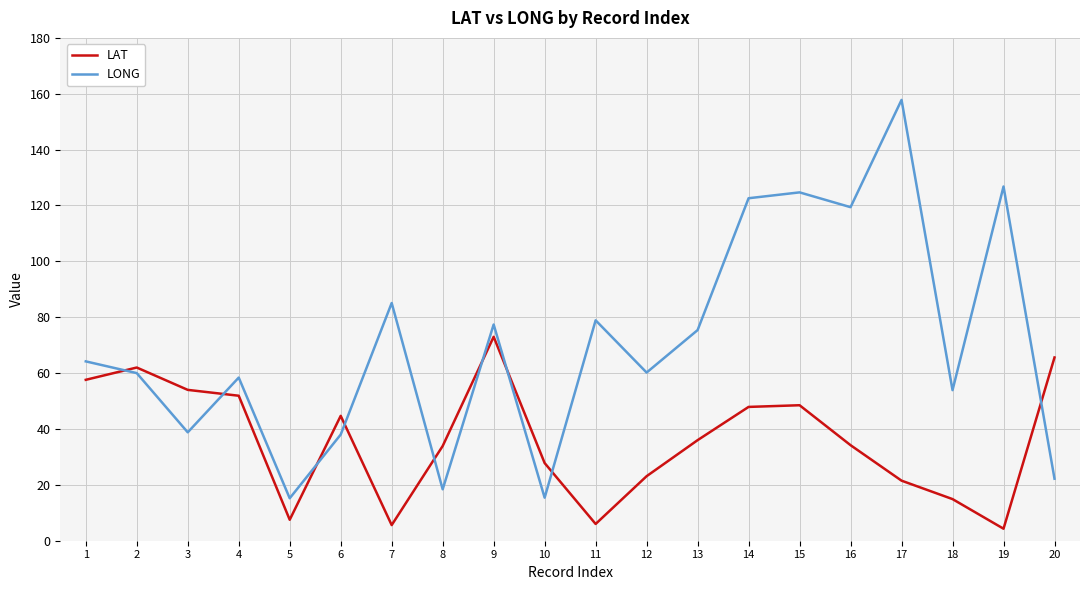

What is the difference between the LONG values at 12 and 11?

18.7